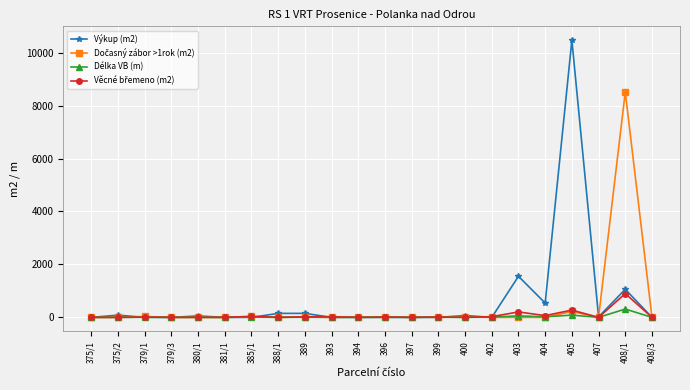

What is the label of the 22nd point from the right?

375/1